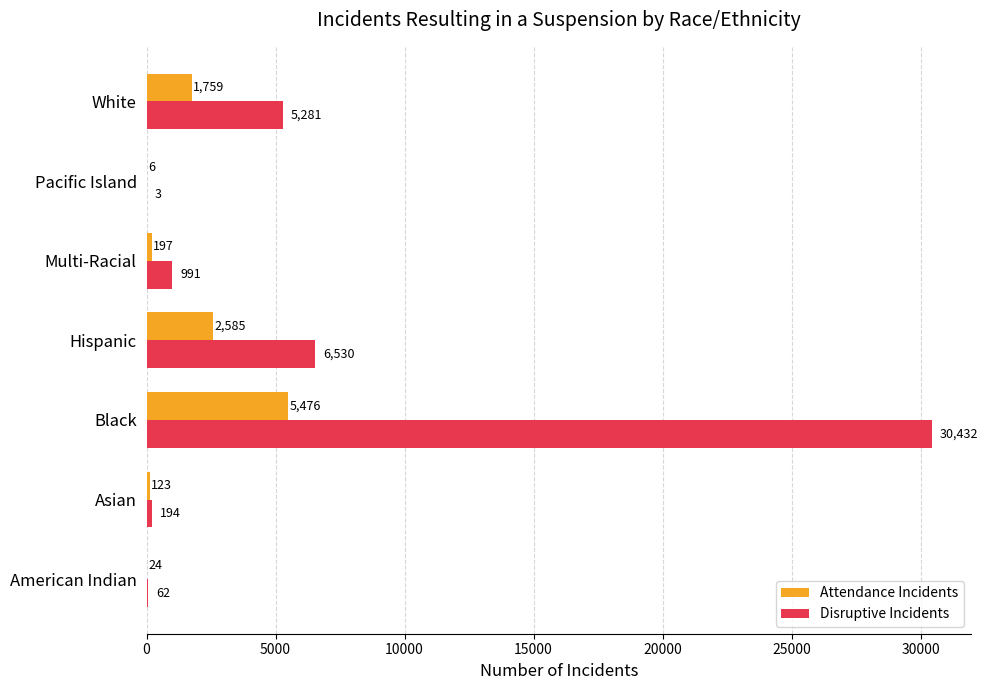

Between Black and Pacific Island, which series saw the biggest shift?

Disruptive Incidents